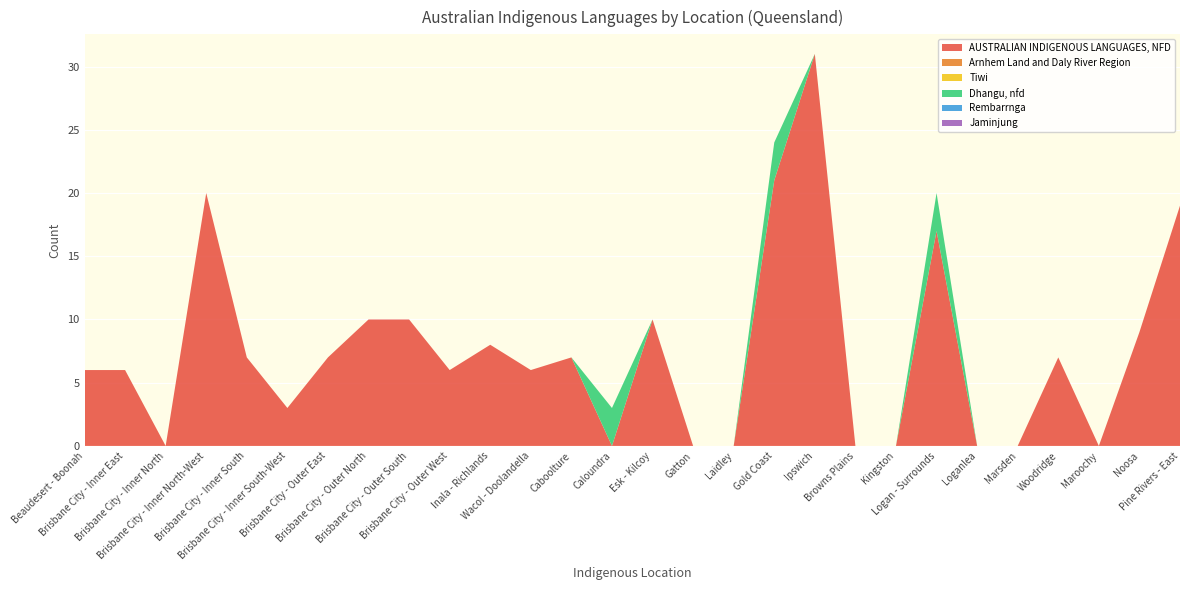

Reading right to left, transcribe all the data shown in this chart.

AUSTRALIAN INDIGENOUS LANGUAGES, NFD: 19	9	0	7	0	0	17	0	0	31	21	0	0	10	0	7	6	8	6	10	10	7	3	7	20	0	6	6
Arnhem Land and Daly River Region: 0	0	0	0	0	0	0	0	0	0	0	0	0	0	0	0	0	0	0	0	0	0	0	0	0	0	0	0
Tiwi: 0	0	0	0	0	0	0	0	0	0	0	0	0	0	0	0	0	0	0	0	0	0	0	0	0	0	0	0
Dhangu, nfd: 0	0	0	0	0	0	3	0	0	0	3	0	0	0	3	0	0	0	0	0	0	0	0	0	0	0	0	0
Rembarrnga: 0	0	0	0	0	0	0	0	0	0	0	0	0	0	0	0	0	0	0	0	0	0	0	0	0	0	0	0
Jaminjung: 0	0	0	0	0	0	0	0	0	0	0	0	0	0	0	0	0	0	0	0	0	0	0	0	0	0	0	0